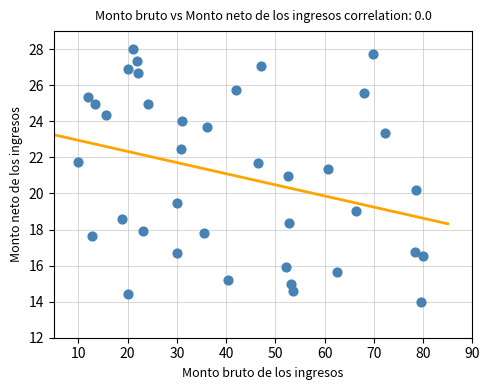

What is the range of Y values (max minus min)?

14.0